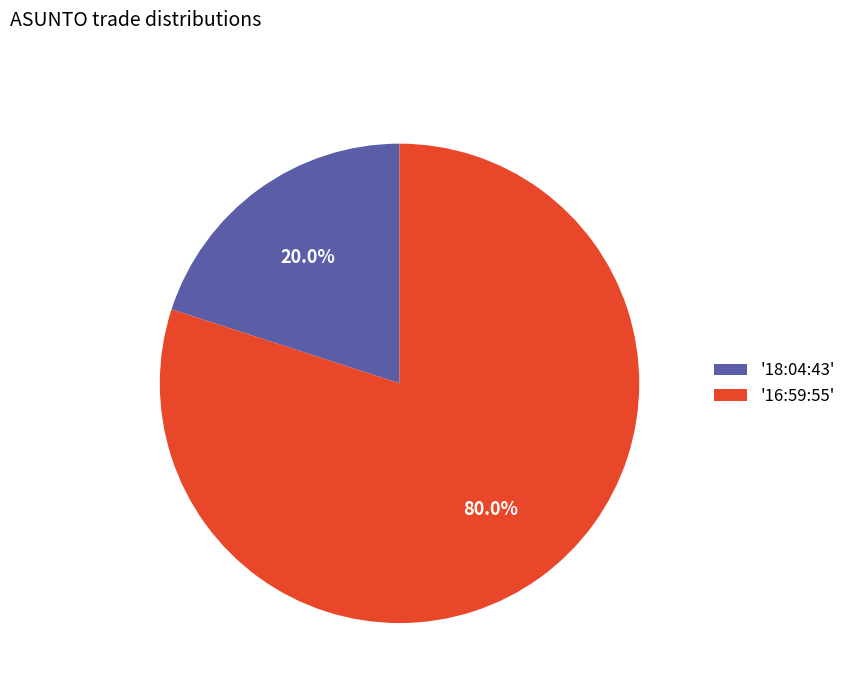

Which slice is the largest?

'16:59:55'